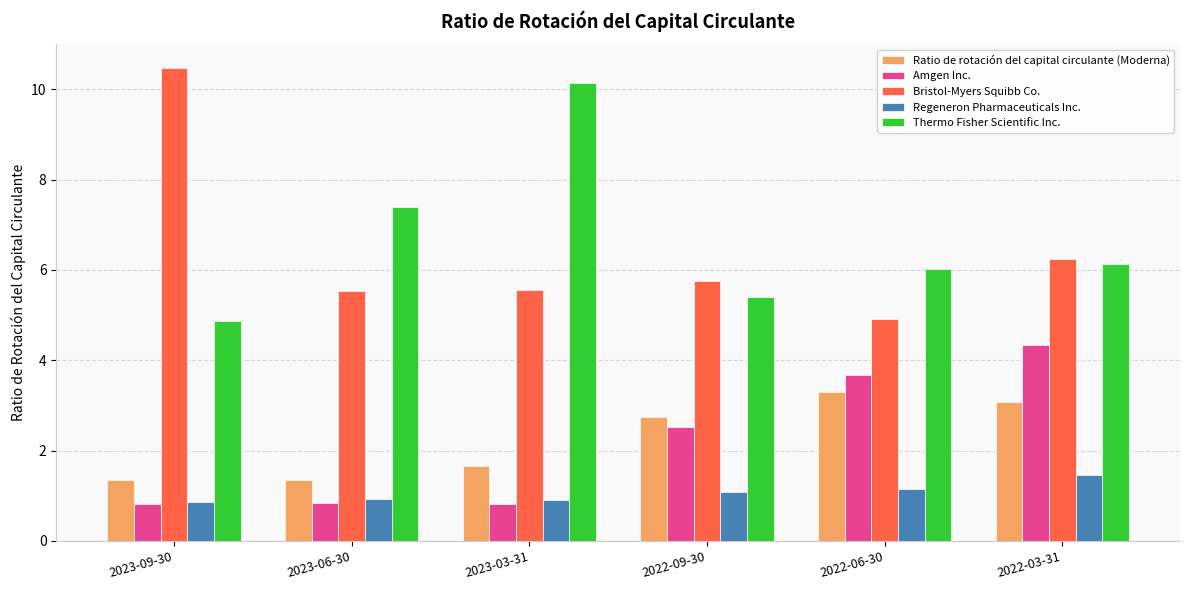

What is the average value of the Regeneron Pharmaceuticals Inc. series?

1.1